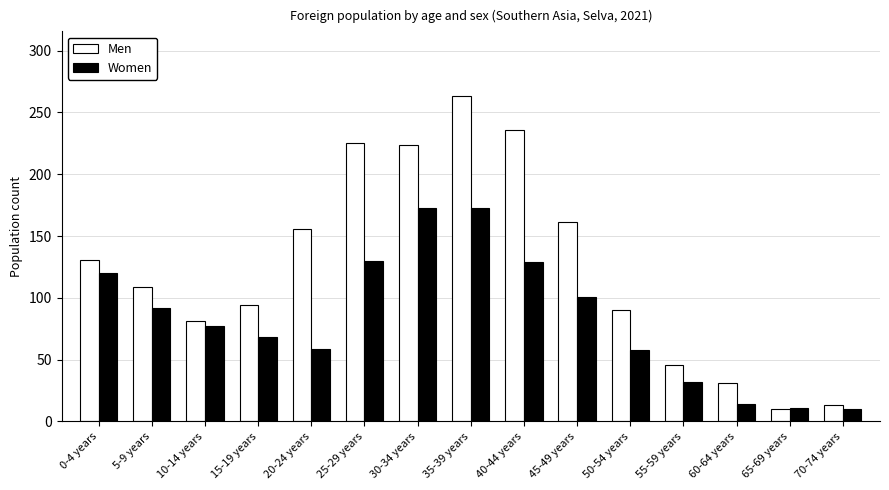

How many values in the Men series are below 109?

7